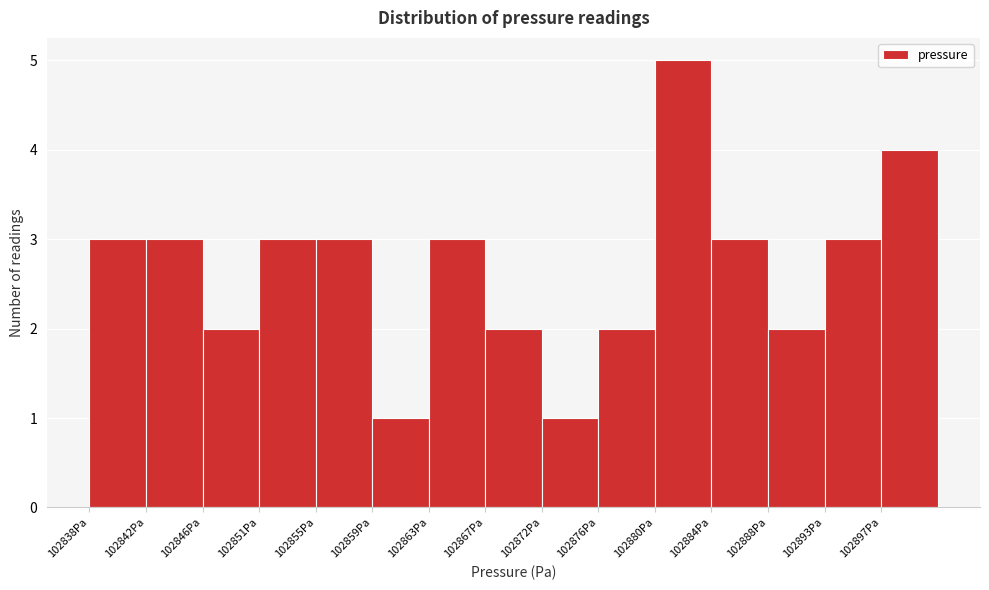

Reading left to right, transcribe this chart: for each bar, give the range it covers on the x-axis and its height. Neither the bar edges nor the heights are printed on the chart, so give them approximately, as read against the axes.

102838.0 to 102842.2: 3
102842.2 to 102846.4: 3
102846.4 to 102850.6: 2
102850.6 to 102854.8: 3
102854.8 to 102859.0: 3
102859.0 to 102863.2: 1
102863.2 to 102867.4: 3
102867.4 to 102871.6: 2
102871.6 to 102875.8: 1
102875.8 to 102880.0: 2
102880.0 to 102884.2: 5
102884.2 to 102888.4: 3
102888.4 to 102892.6: 2
102892.6 to 102896.8: 3
102896.8 to 102901.0: 4